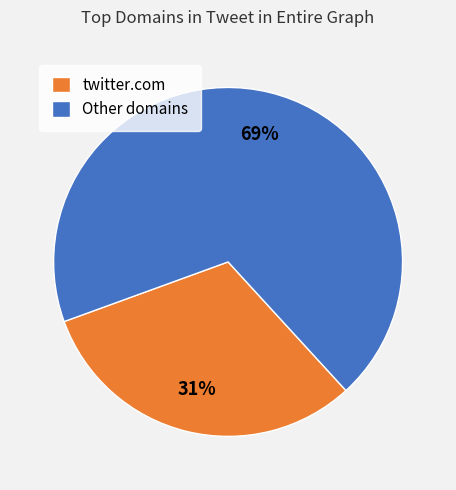

To the nearest percent, what is the combined percentage of twitter.com and Other domains?

100%